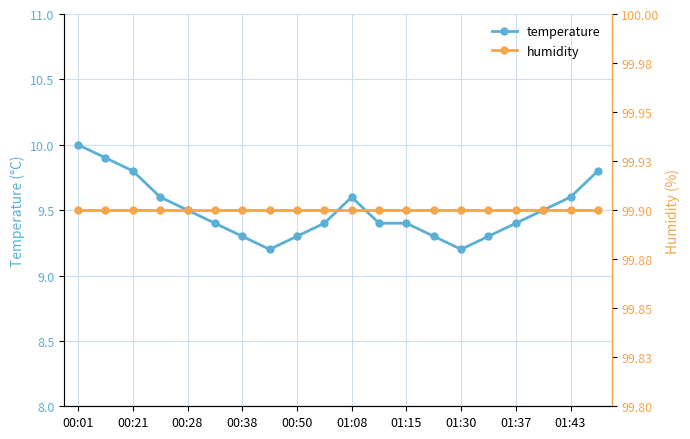

Reading left to right, extract all data points from this chart.

temperature: 10.0	9.9	9.8	9.6	9.5	9.4	9.3	9.2	9.3	9.4	9.6	9.4	9.4	9.3	9.2	9.3	9.4	9.5	9.6	9.8
humidity: 99.9	99.9	99.9	99.9	99.9	99.9	99.9	99.9	99.9	99.9	99.9	99.9	99.9	99.9	99.9	99.9	99.9	99.9	99.9	99.9